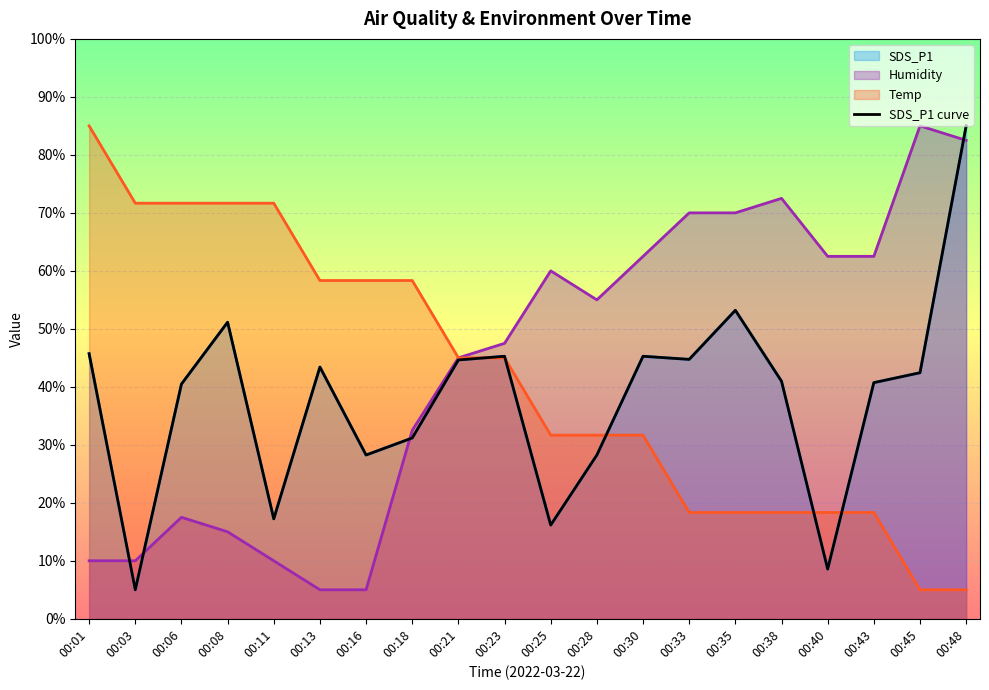

What is the value of the 17th point from the left?

8.6